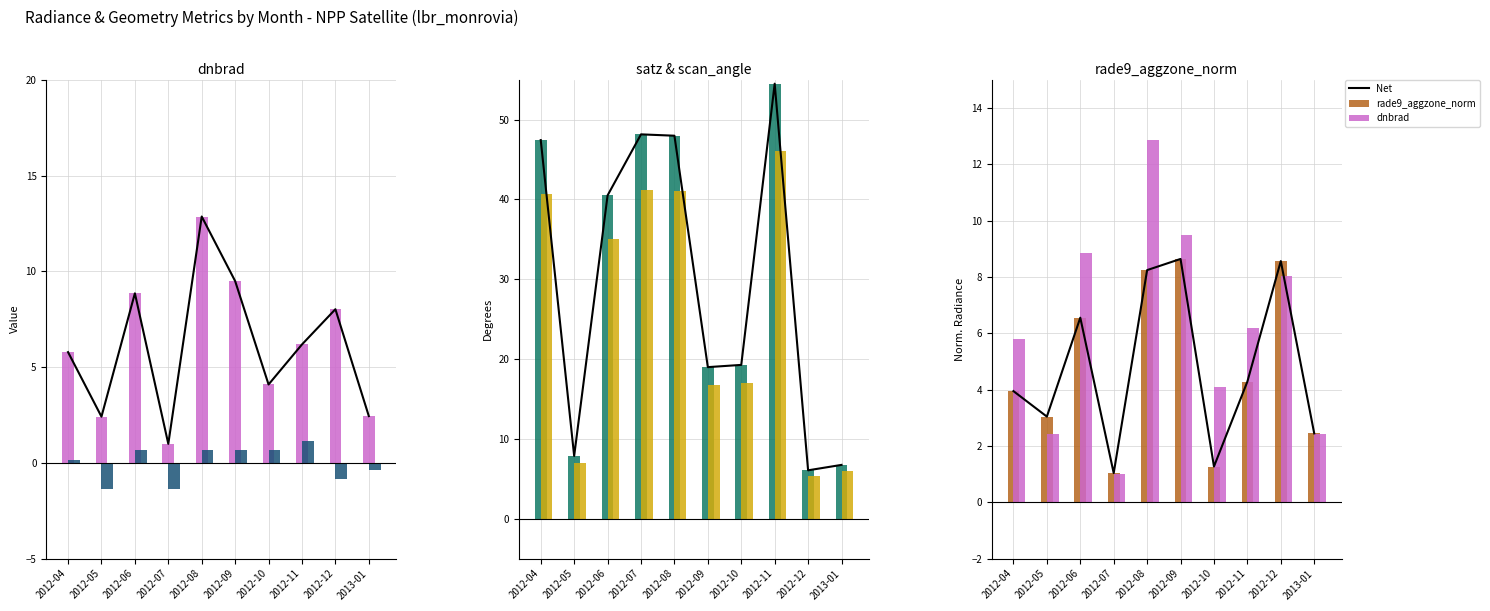

The value of satz at 2012-11 is 54.5. True or false?

True